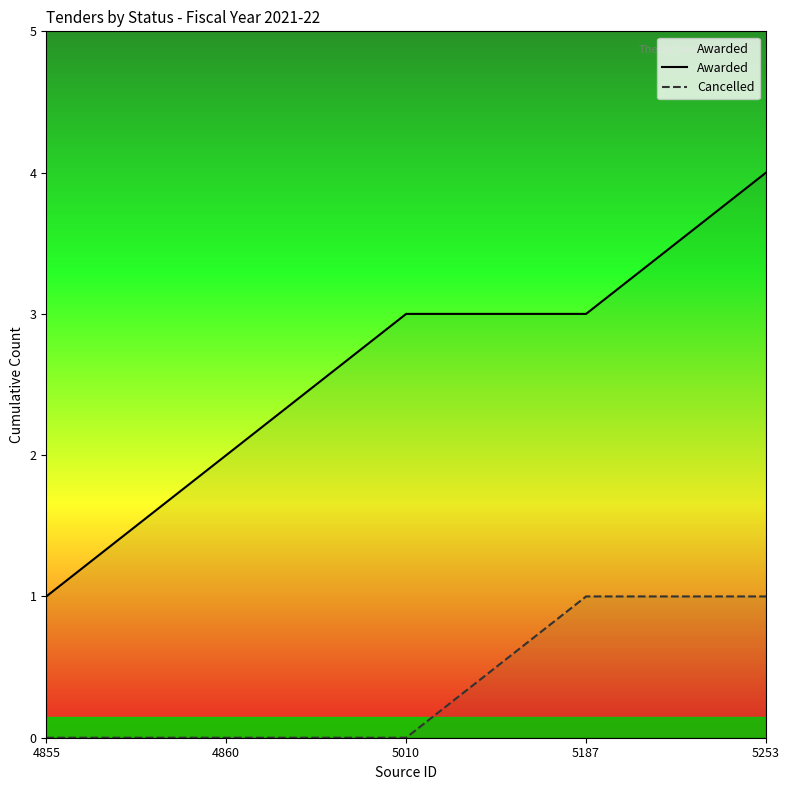

Between 4855 and 5187, which series saw the biggest shift?

Awarded